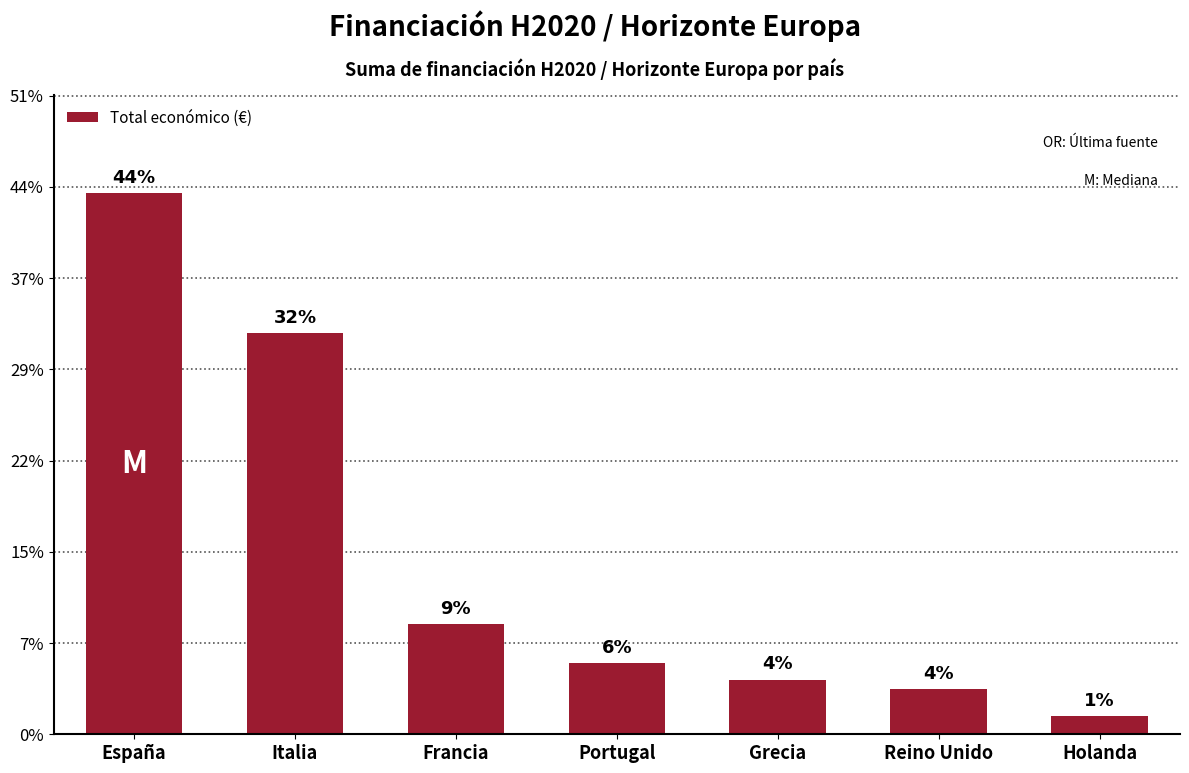

What is the average value?

19450808